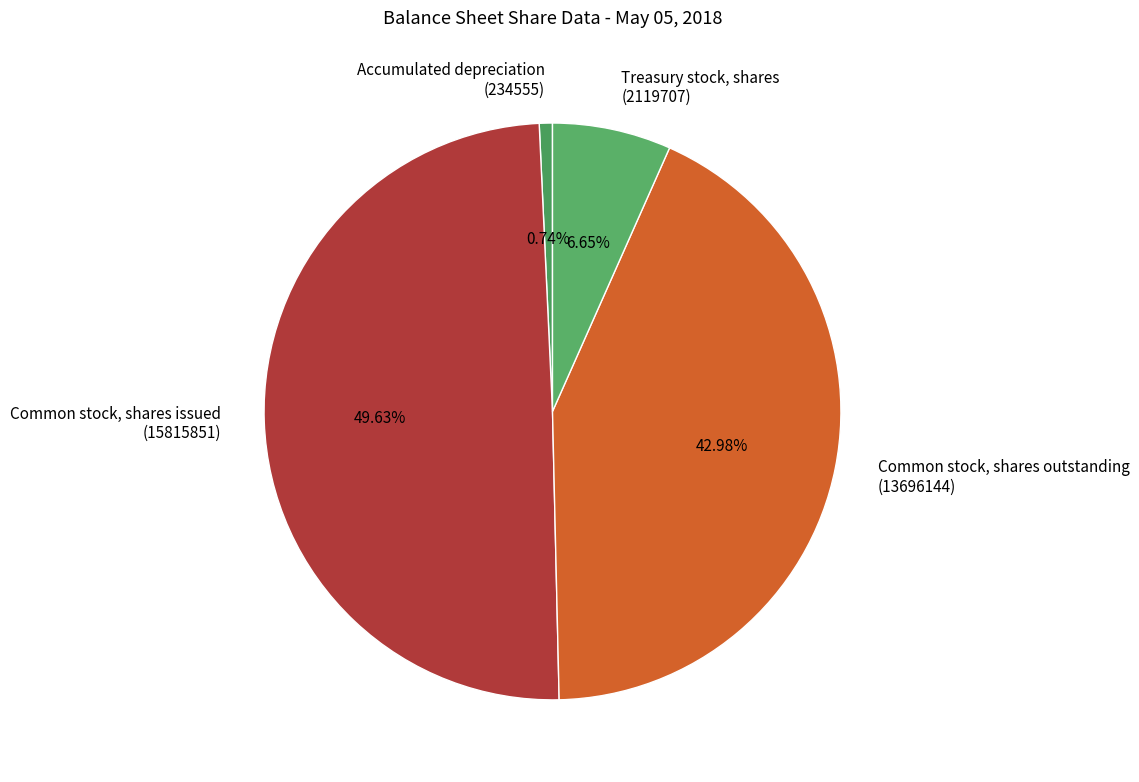

Between Accumulated depreciation (234555) and Treasury stock, shares (2119707), which is larger?

Treasury stock, shares (2119707)